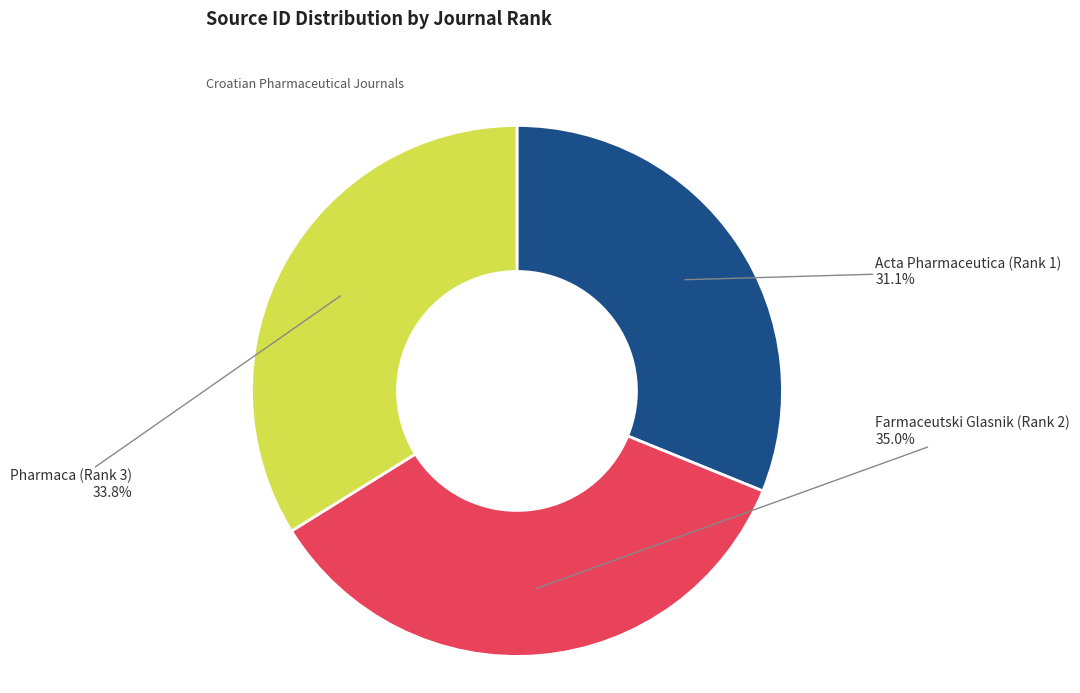

Does any single category account for the majority?

No